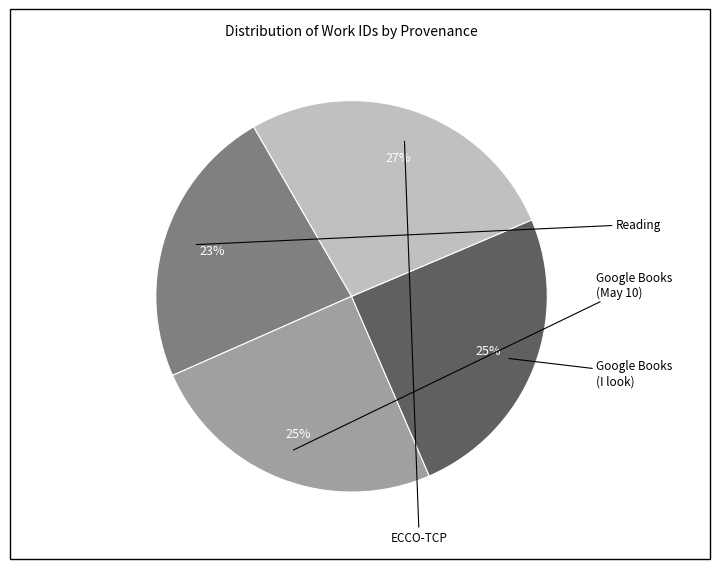

To the nearest percent, what is the difference between the largest and smallest slice percentages?

4%